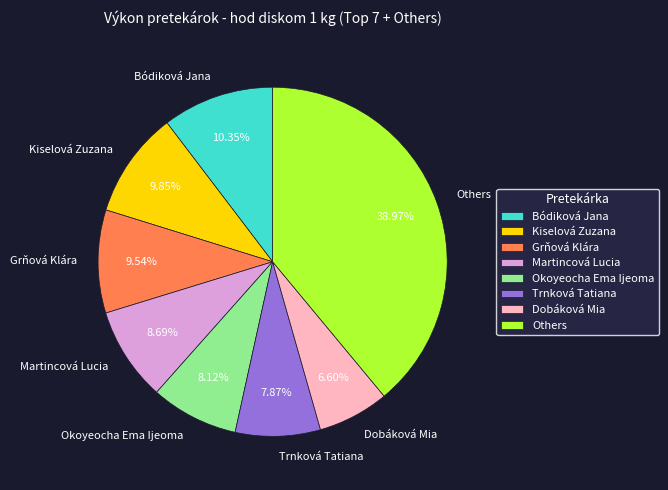

How many segments does this pie chart have?

8